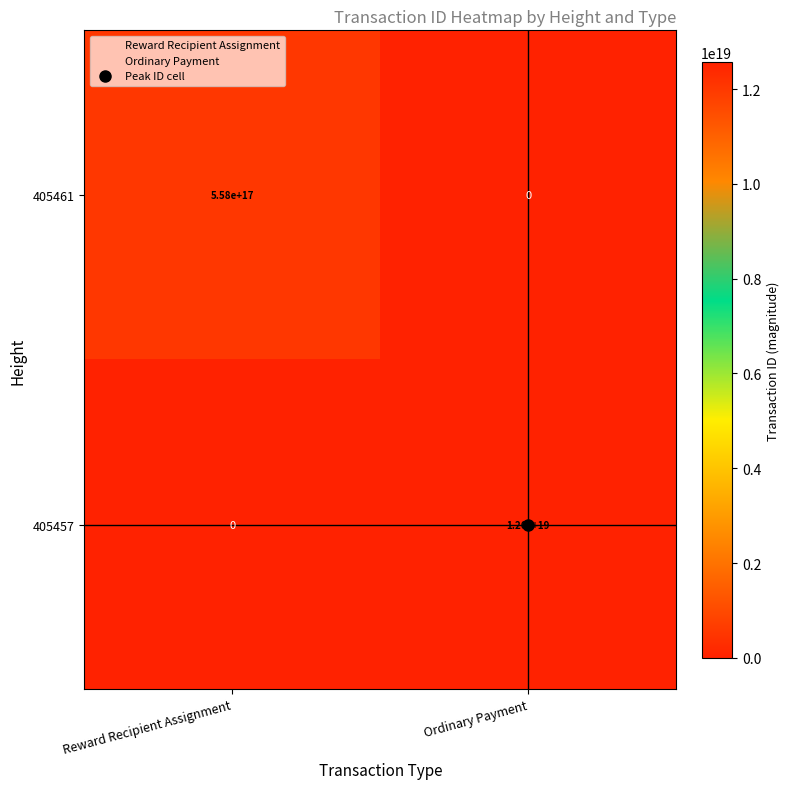

At how many categories does at least one series exceed 1418945396584819968?

1